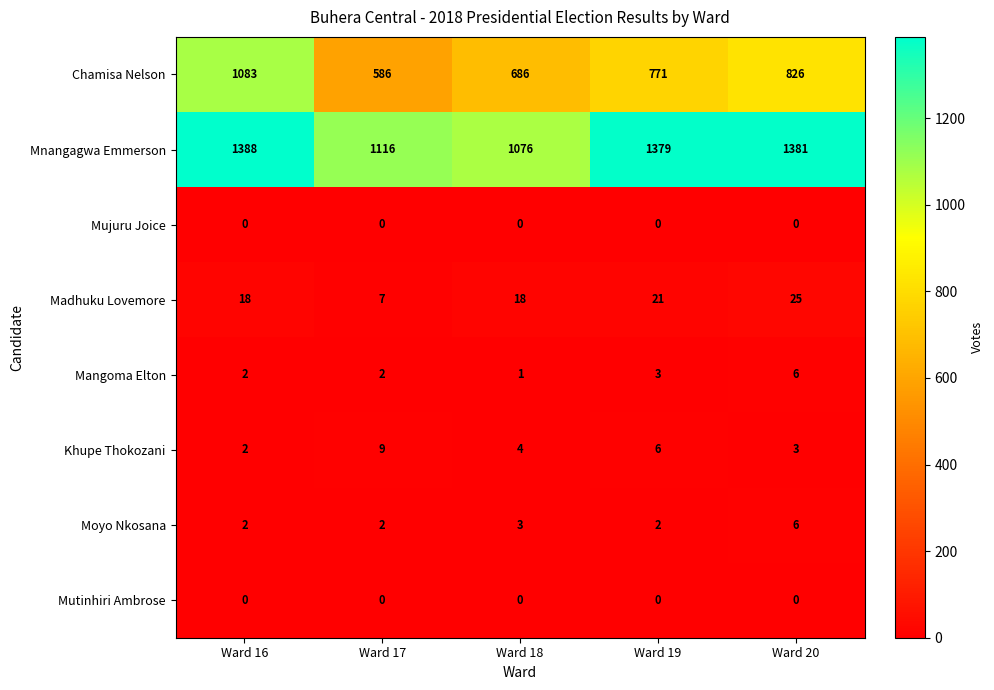

Which label corresponds to the largest value in the chart?

Ward 16